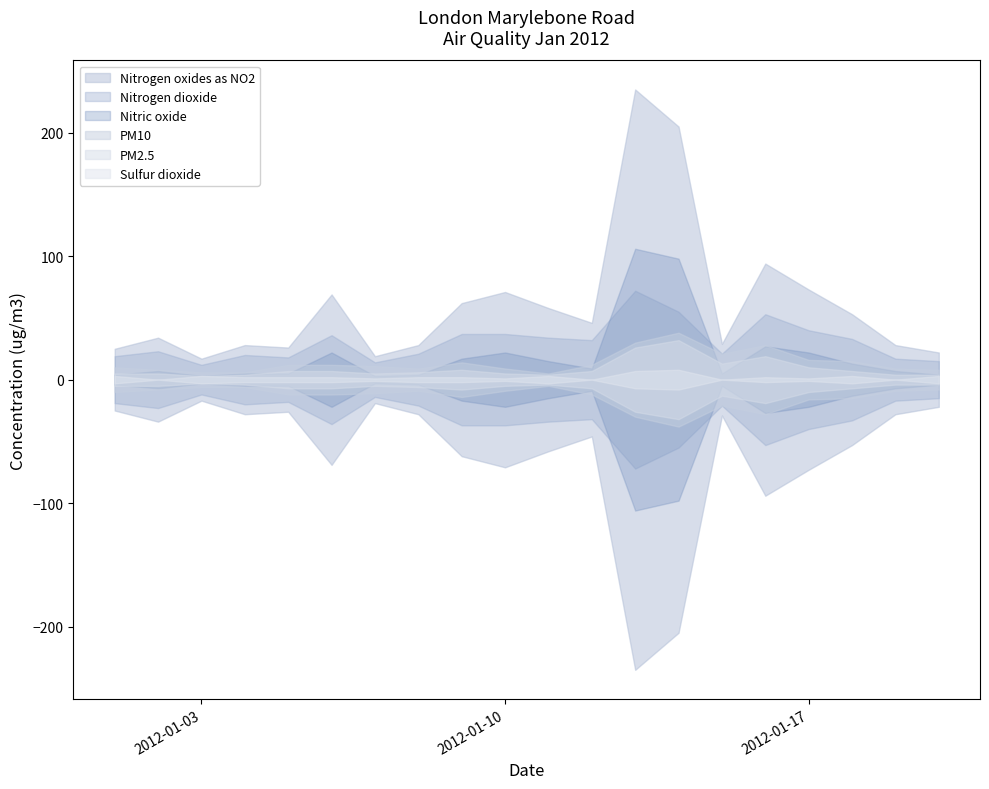

What value does the PM2.5 series have at 2012-01-01, to the nearest 5?

5